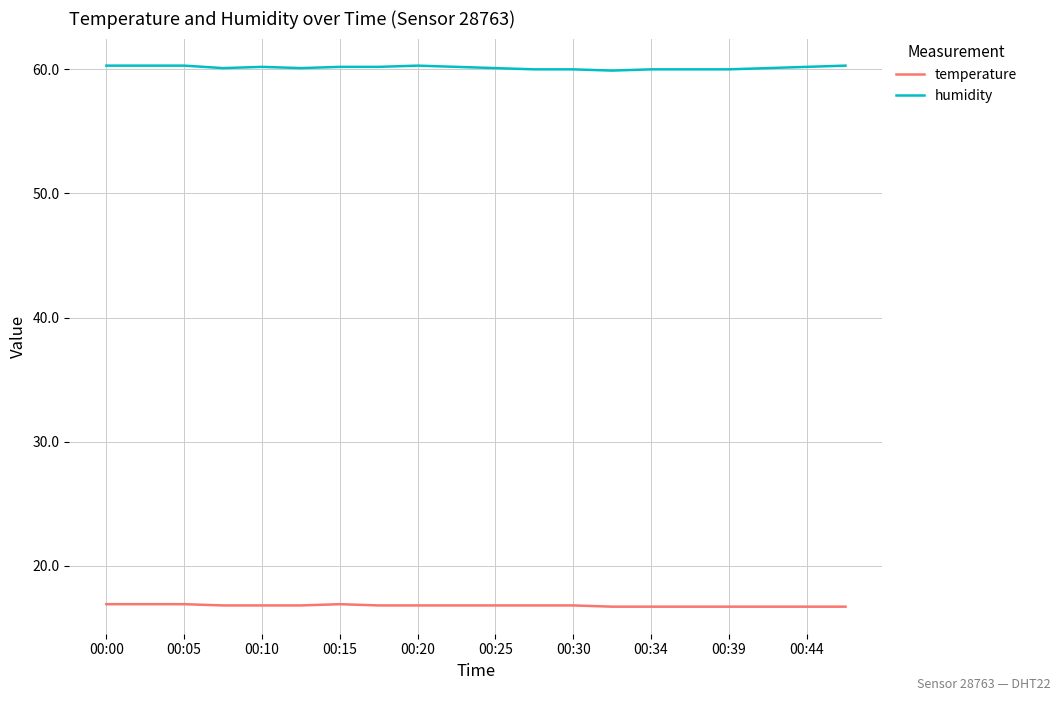

True or false: temperature and humidity intersect in this chart.

False